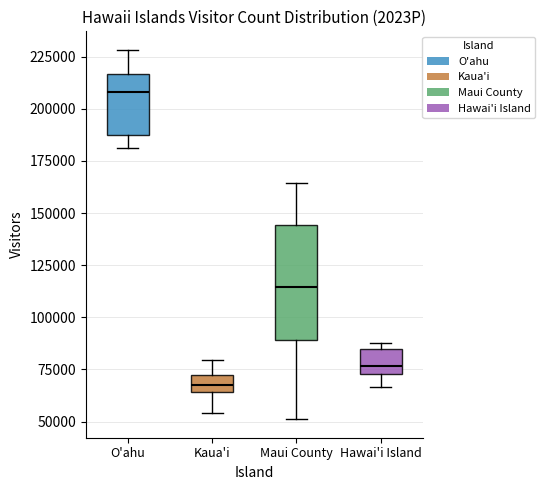

Which box has the highest median line?

O'ahu